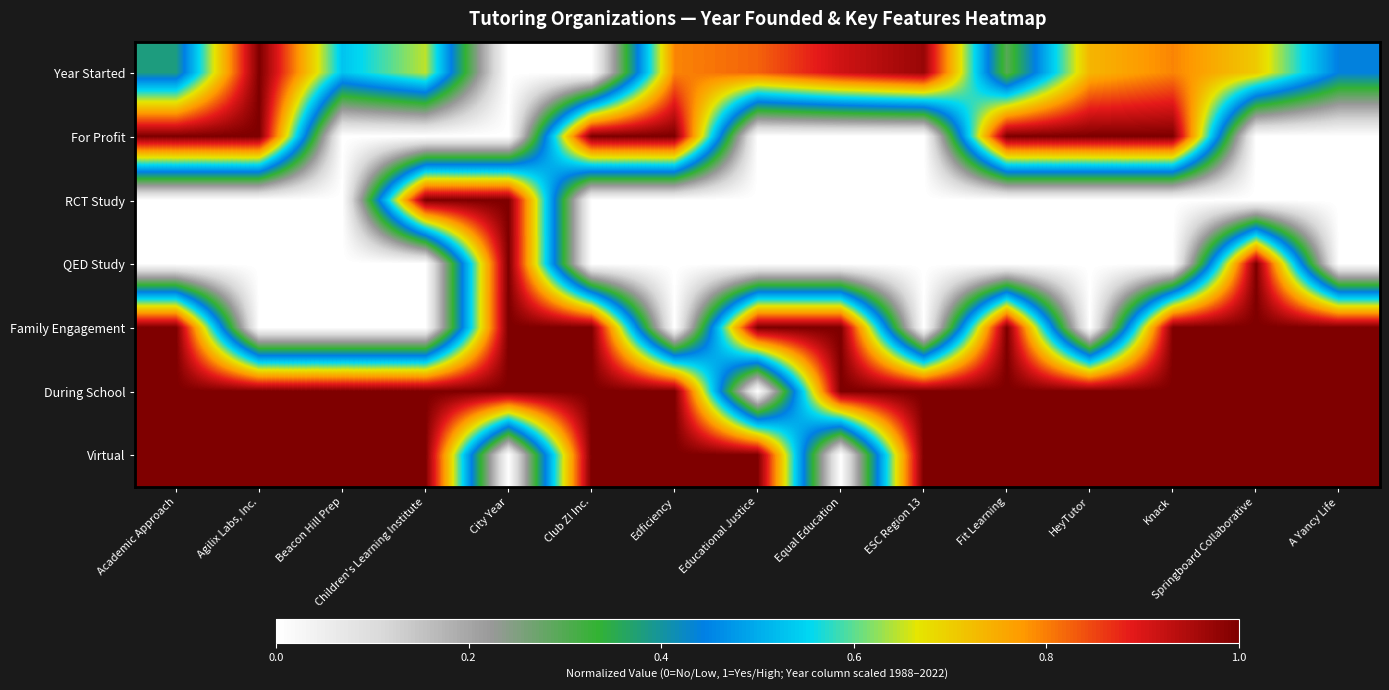

Which has a higher value, Academic Approach or Knack?

Knack